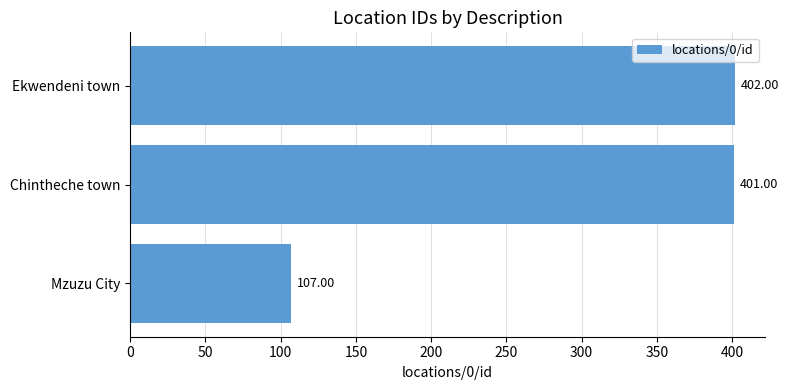

What is the difference between the second highest and minimum values?

294